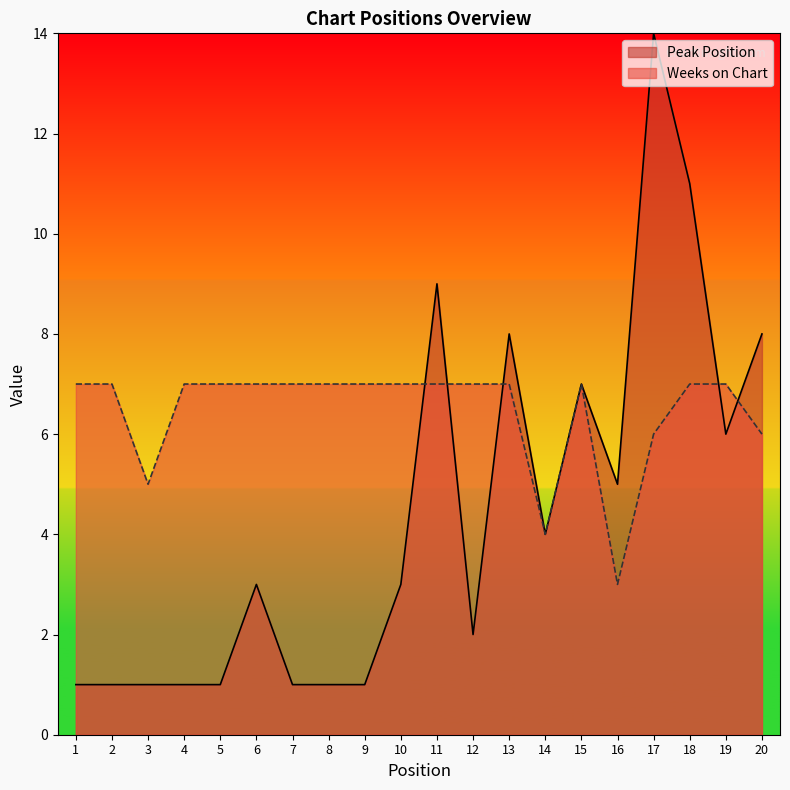

Is it true that Peak Position equals 3 at 16?

False